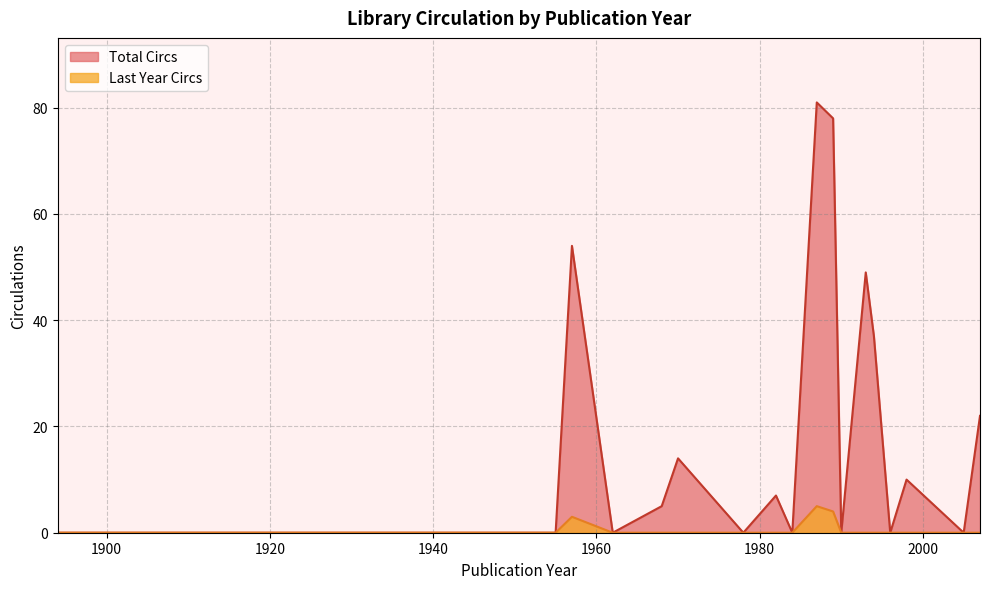

Count the Last Year Circs values in the range 0 to 1.

16